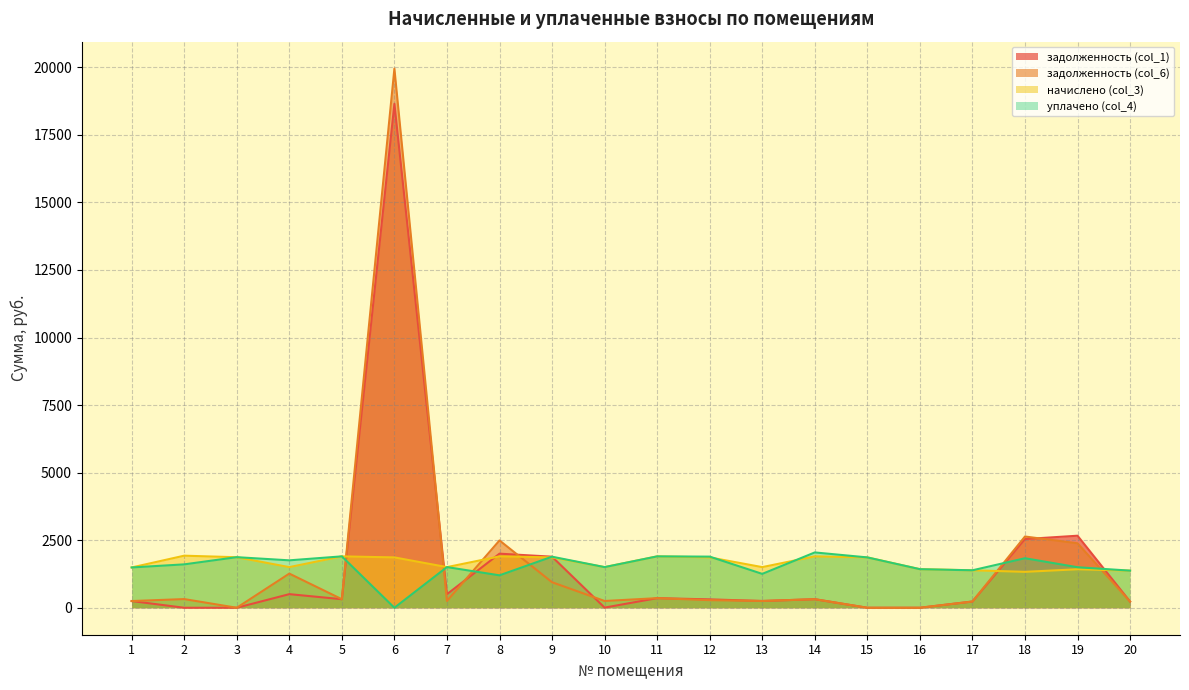

At how many categories does at least one series exceed 17692?

1